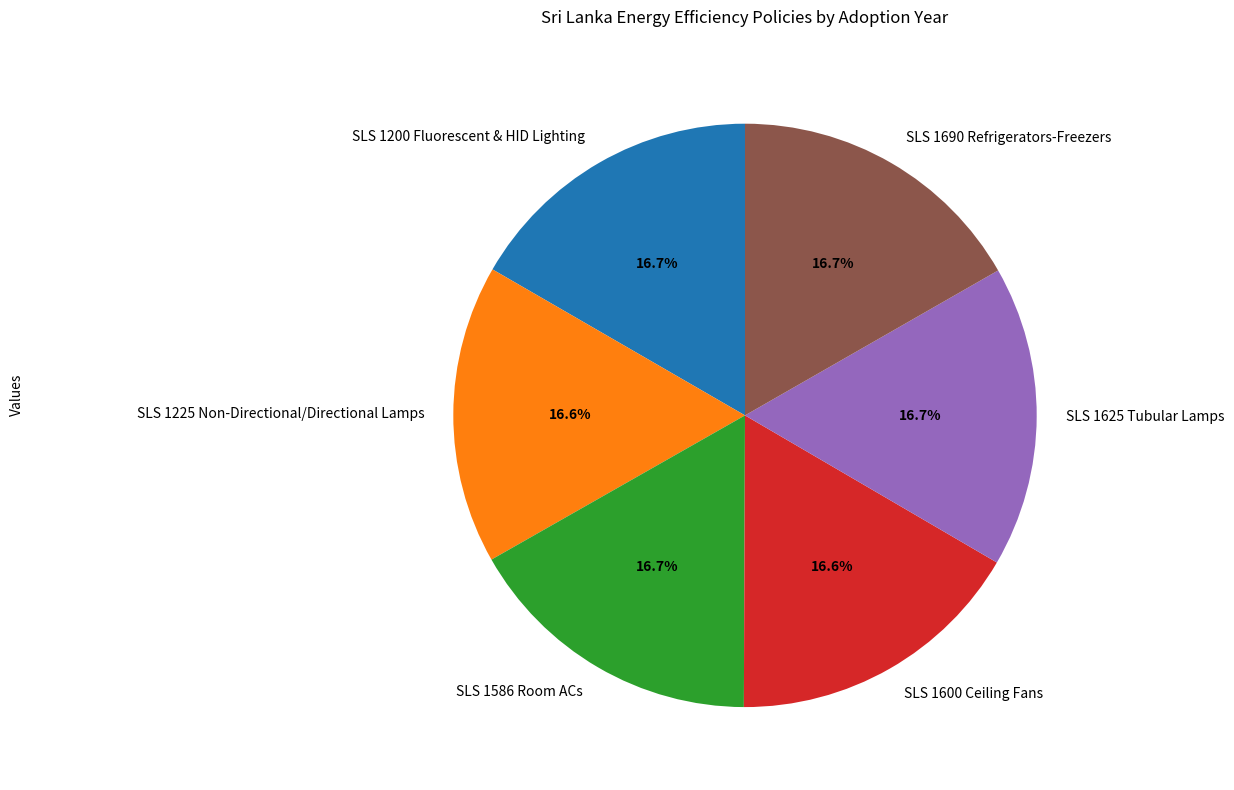

True or false: SLS 1586 Room ACs accounts for 17% of the total.

True